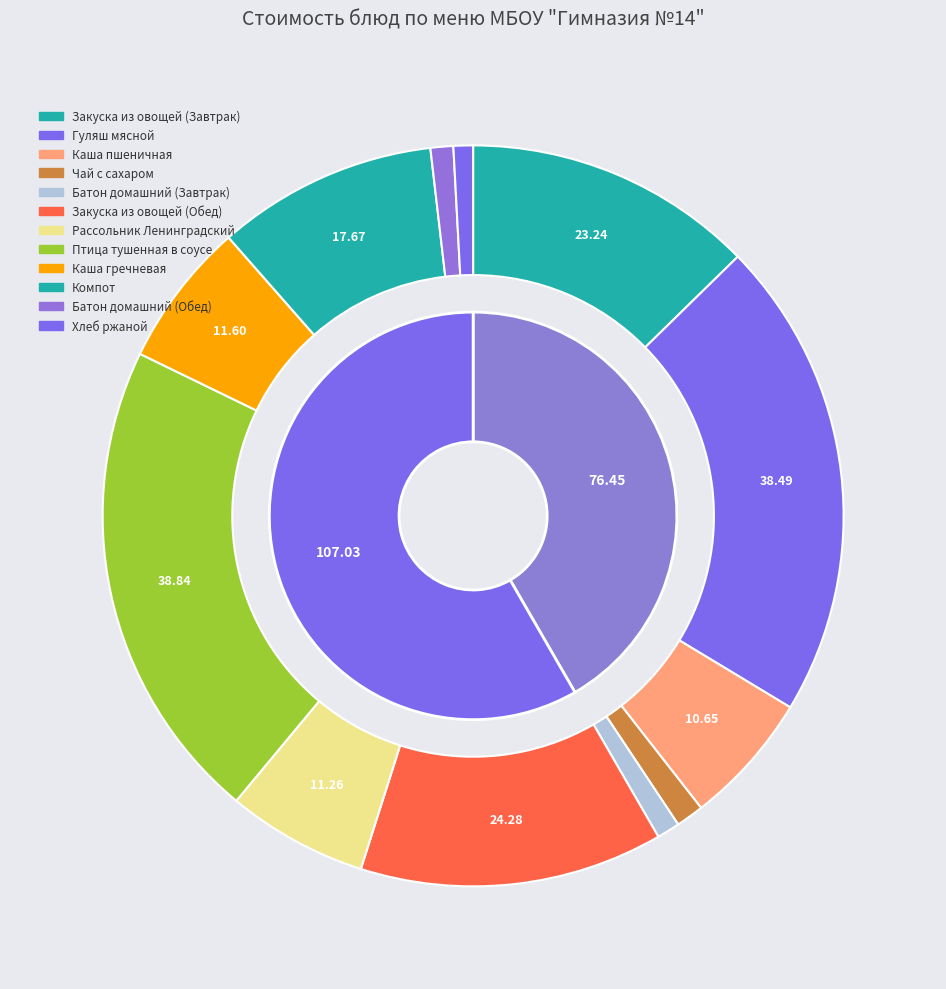

What is the largest slice in the pie chart?

Птица тушенная в соусе